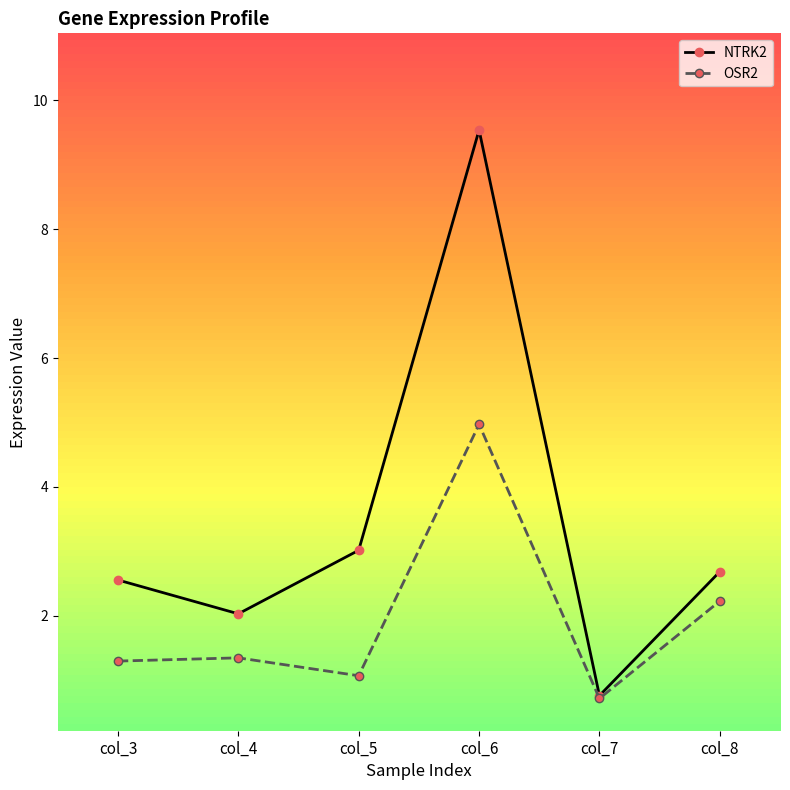

Reading right to left, extract all data points from this chart.

NTRK2: col_8=2.7	col_7=0.8	col_6=9.5	col_5=3.0	col_4=2.0	col_3=2.6
OSR2: col_8=2.2	col_7=0.7	col_6=5.0	col_5=1.1	col_4=1.3	col_3=1.3